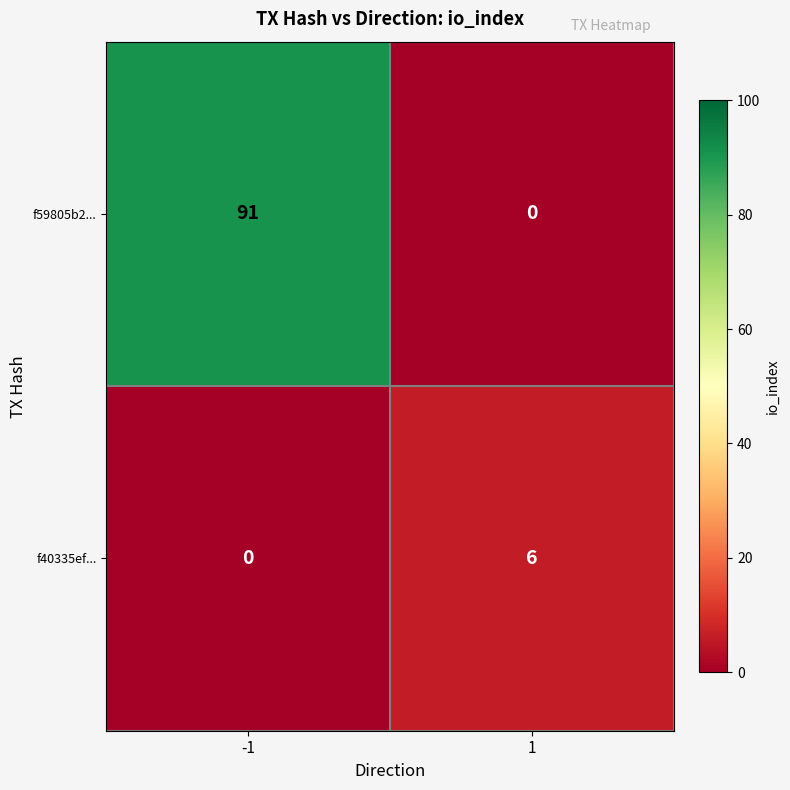

List the series in order of their peak value, lowest first.

f40335ef..., f59805b2...